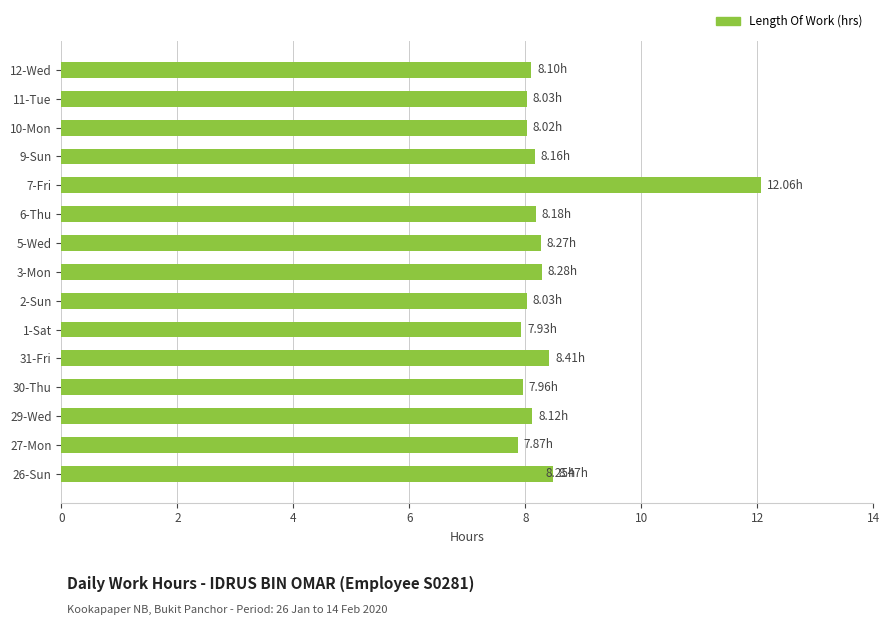

What is the smallest value displayed?

7.9